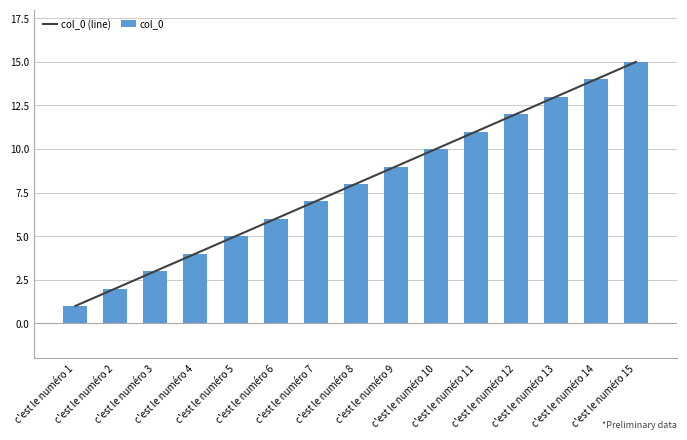

List the series in order of their peak value, highest first.

col_0 (line), col_0